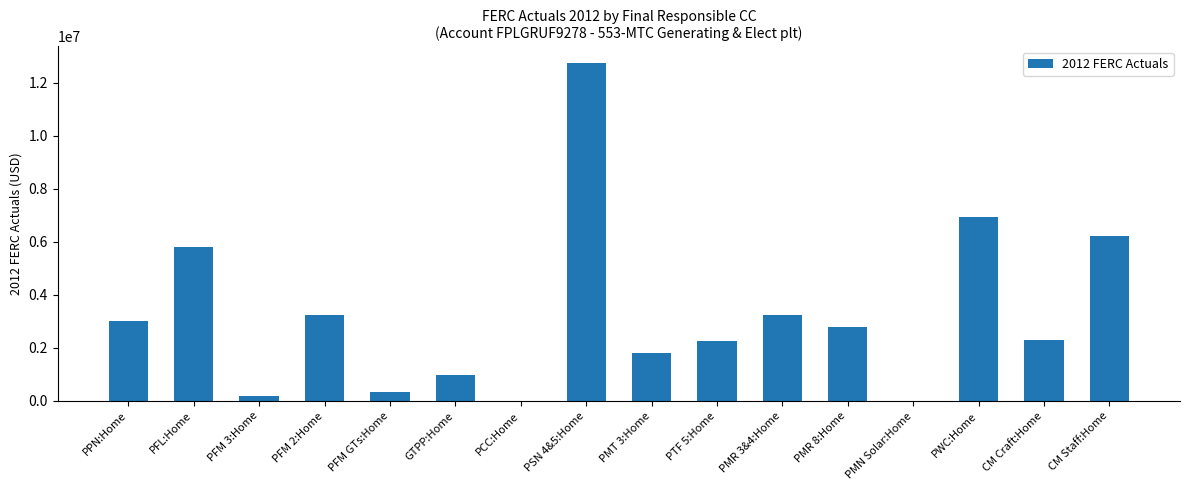

What is the average value?

3240118.2